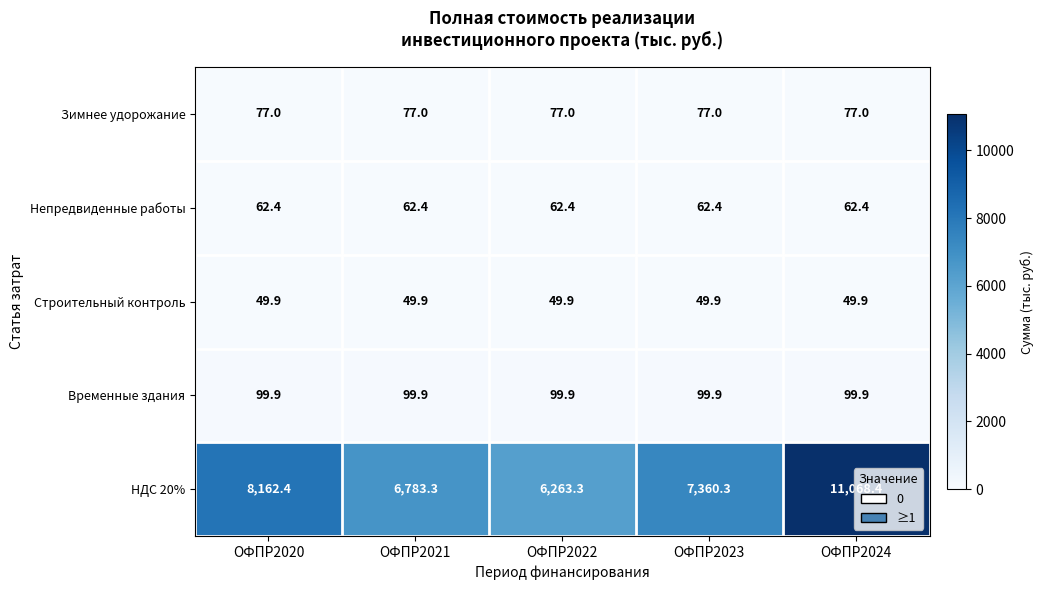

Is it true that Временные здания equals 61.1 at ОФПР2020?

False